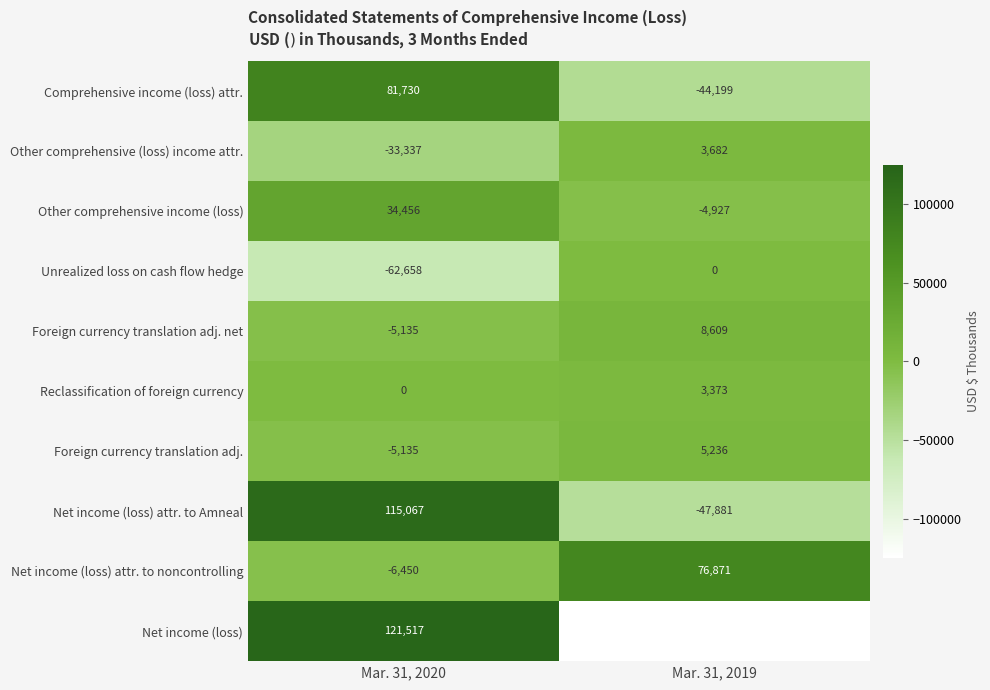

Read the Unrealized loss on cash flow hedge value at Mar. 31, 2020.

-62658